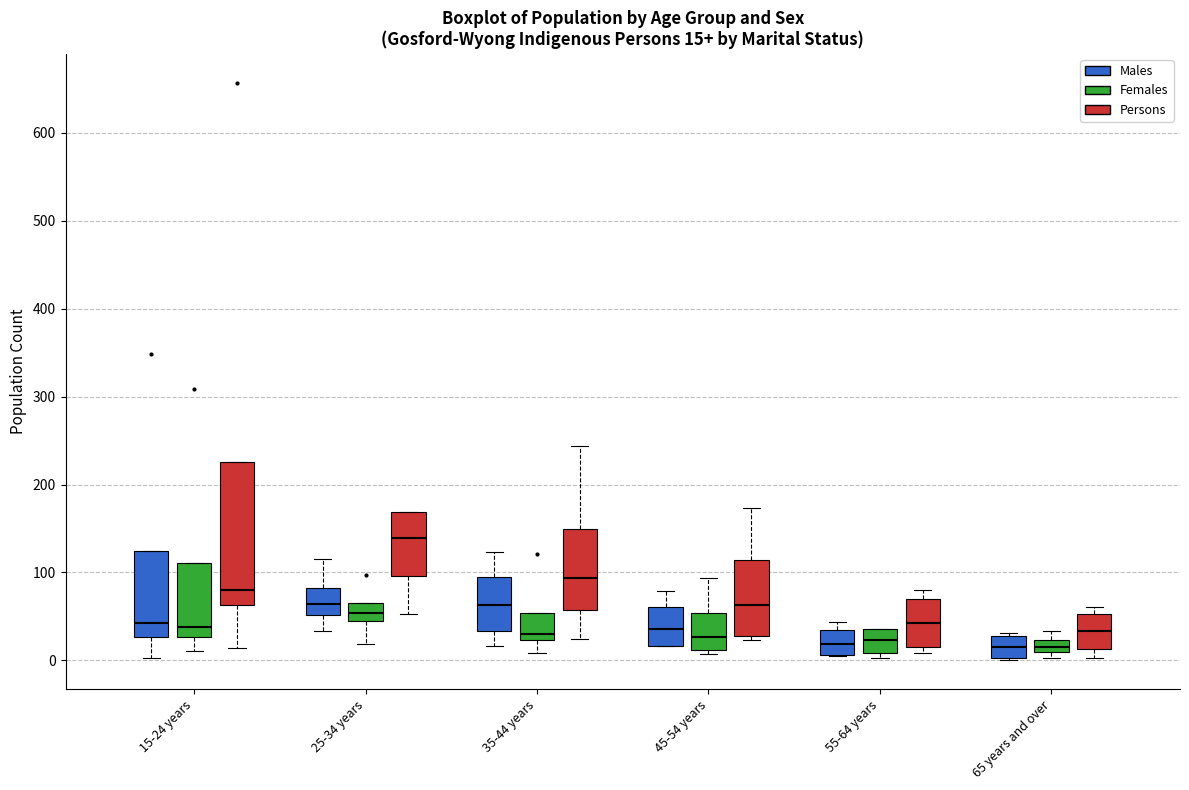

Which box is the tallest, from its lower edge to its upper edge?

15-24 years (Persons)